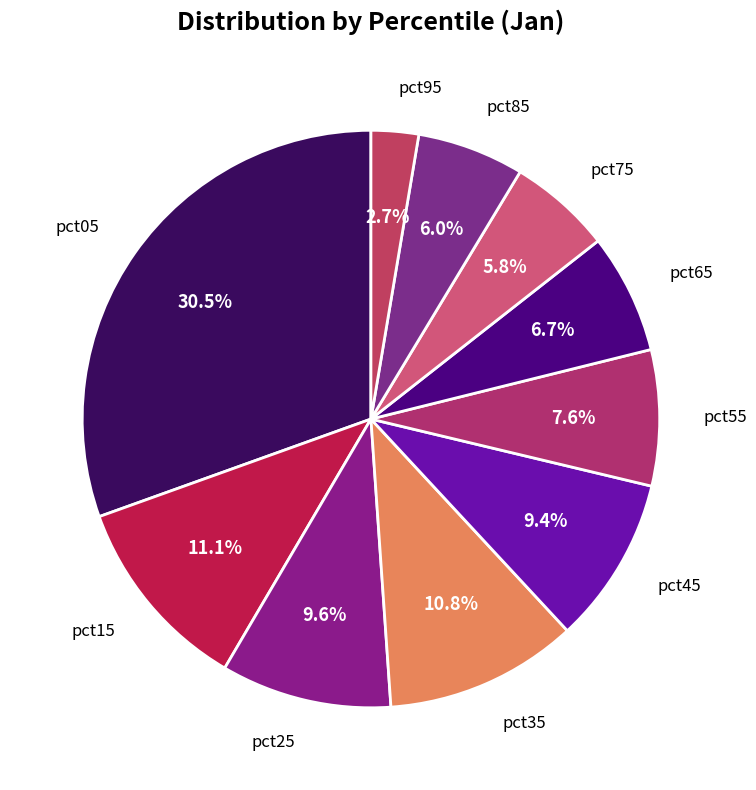

Is it true that pct15 is 4% of the pie?

False